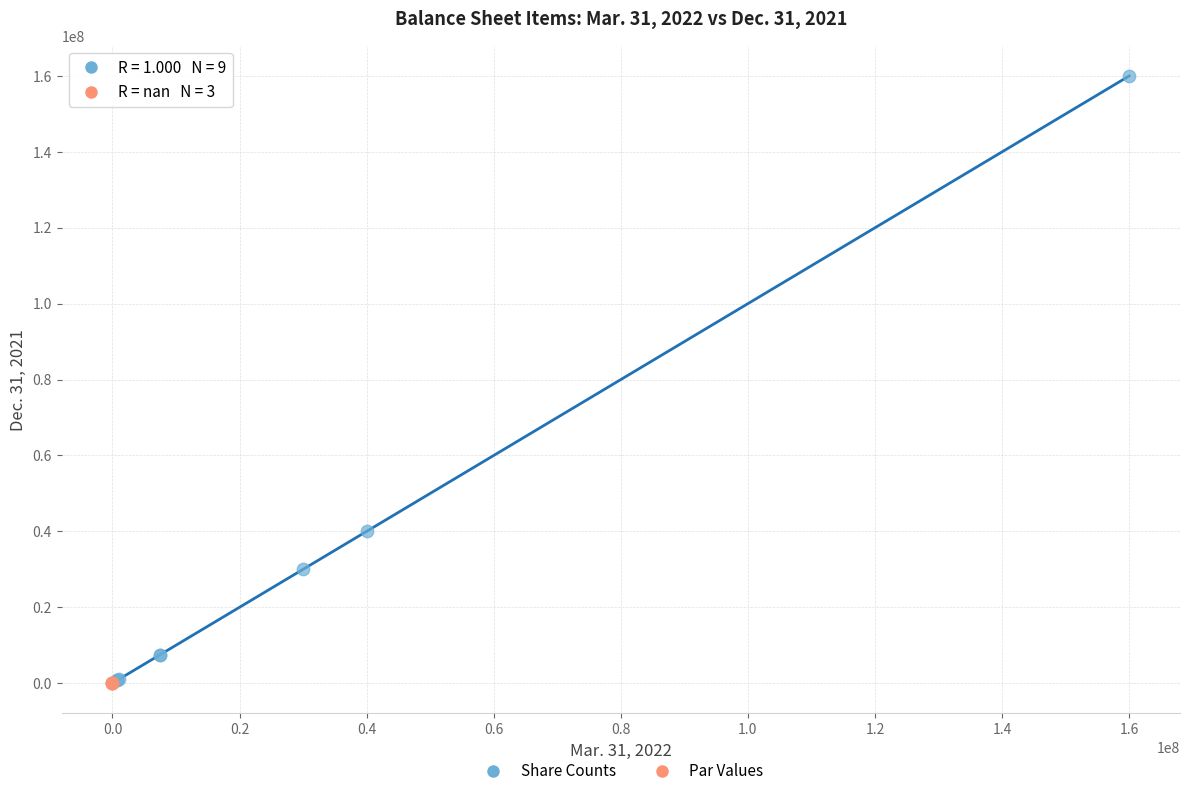

What are all the series names shown in the legend?

Share Counts, Par Values